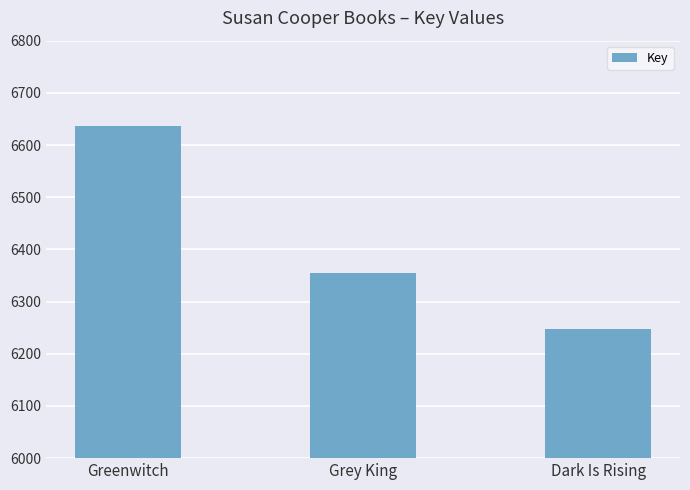

Are the bars horizontal?

No